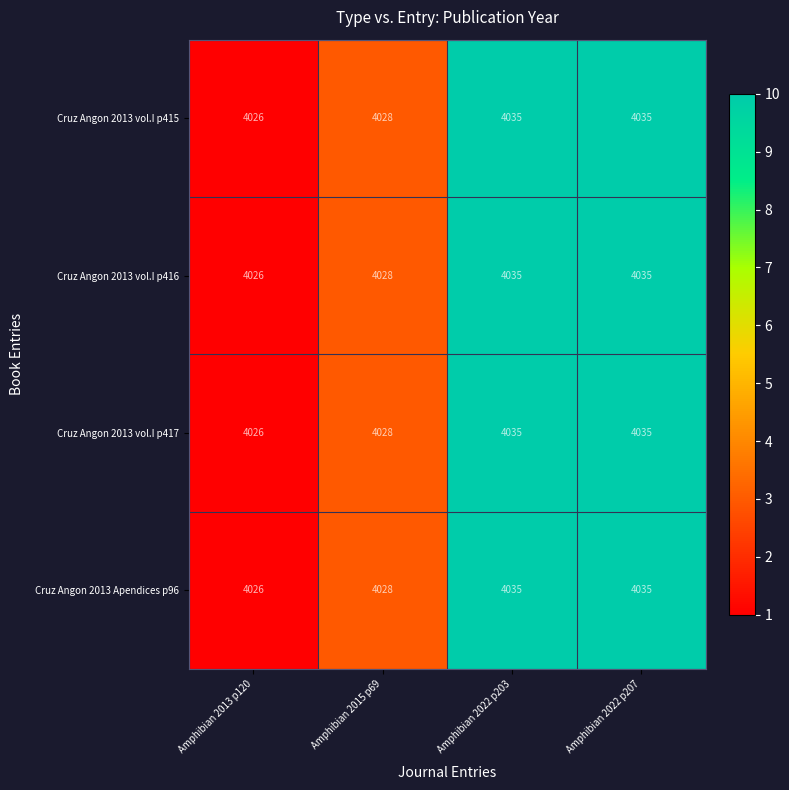

Is it true that Cruz Angon 2013 Apendices p96 equals 4035 at Amphibian 2022 p207?

True